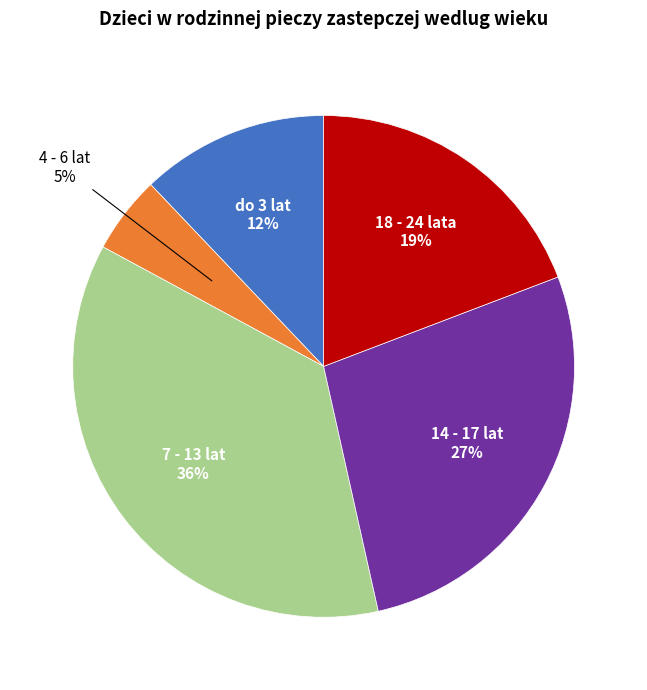

True or false: 14 - 17 lat accounts for 20% of the total.

False